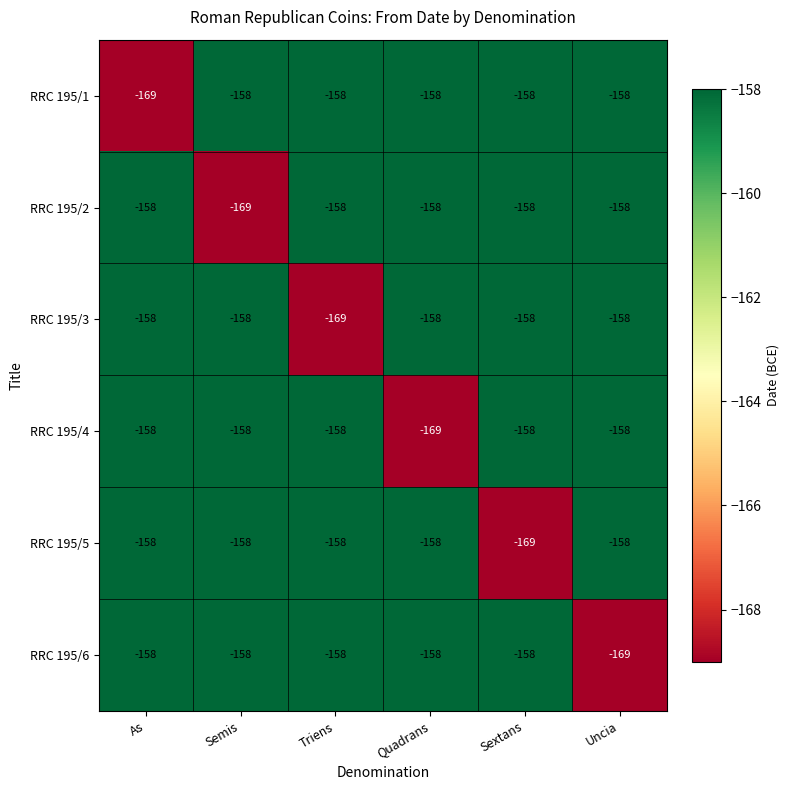

The value of RRC 195/1 at Quadrans is -158. True or false?

True